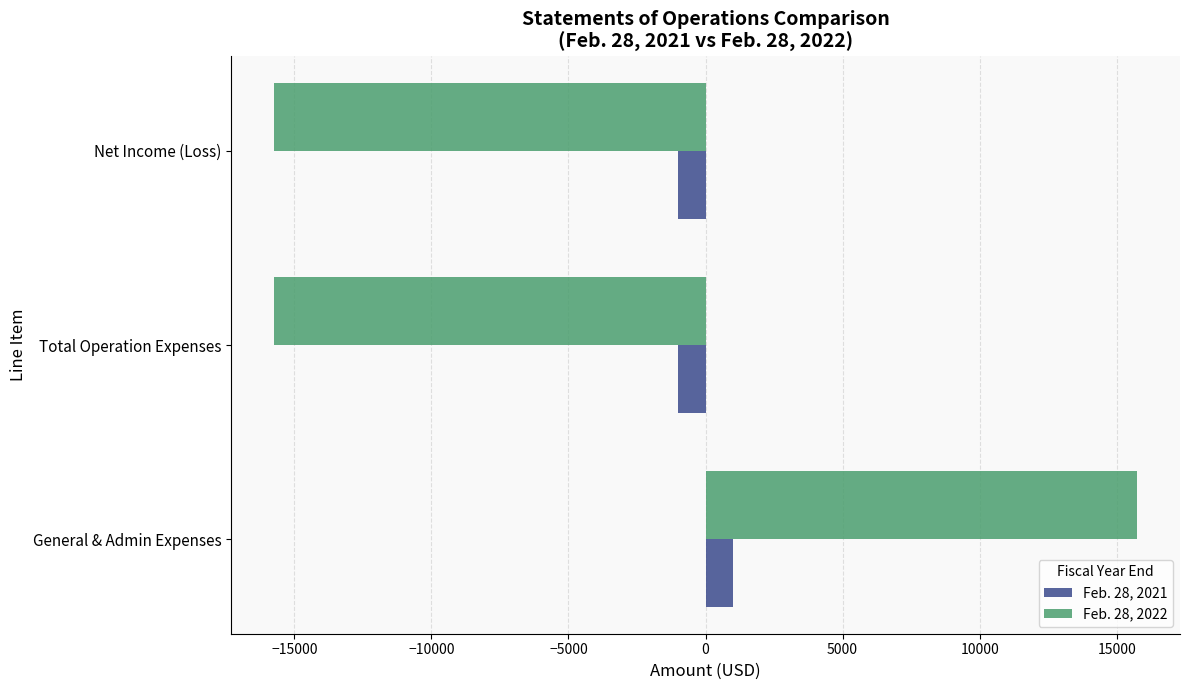

At which category is the sum across all series the highest?

General & Admin Expenses